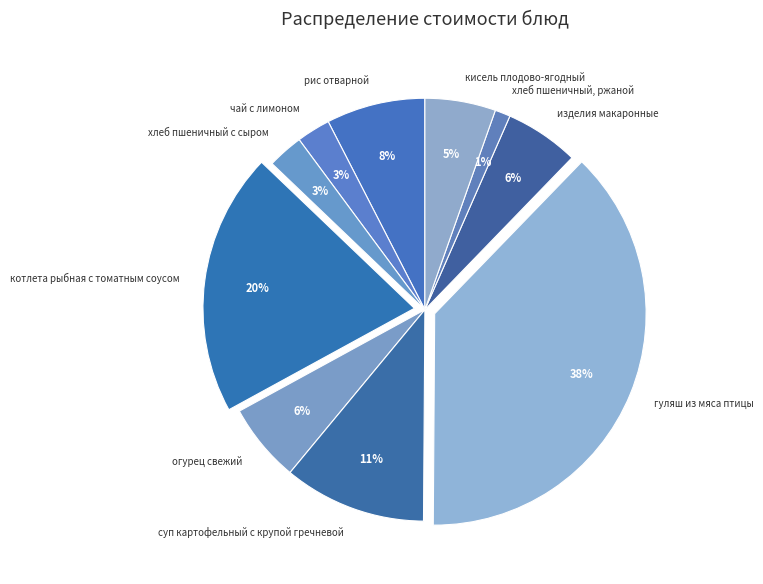

Which slice is the smallest?

хлеб пшеничный, ржаной